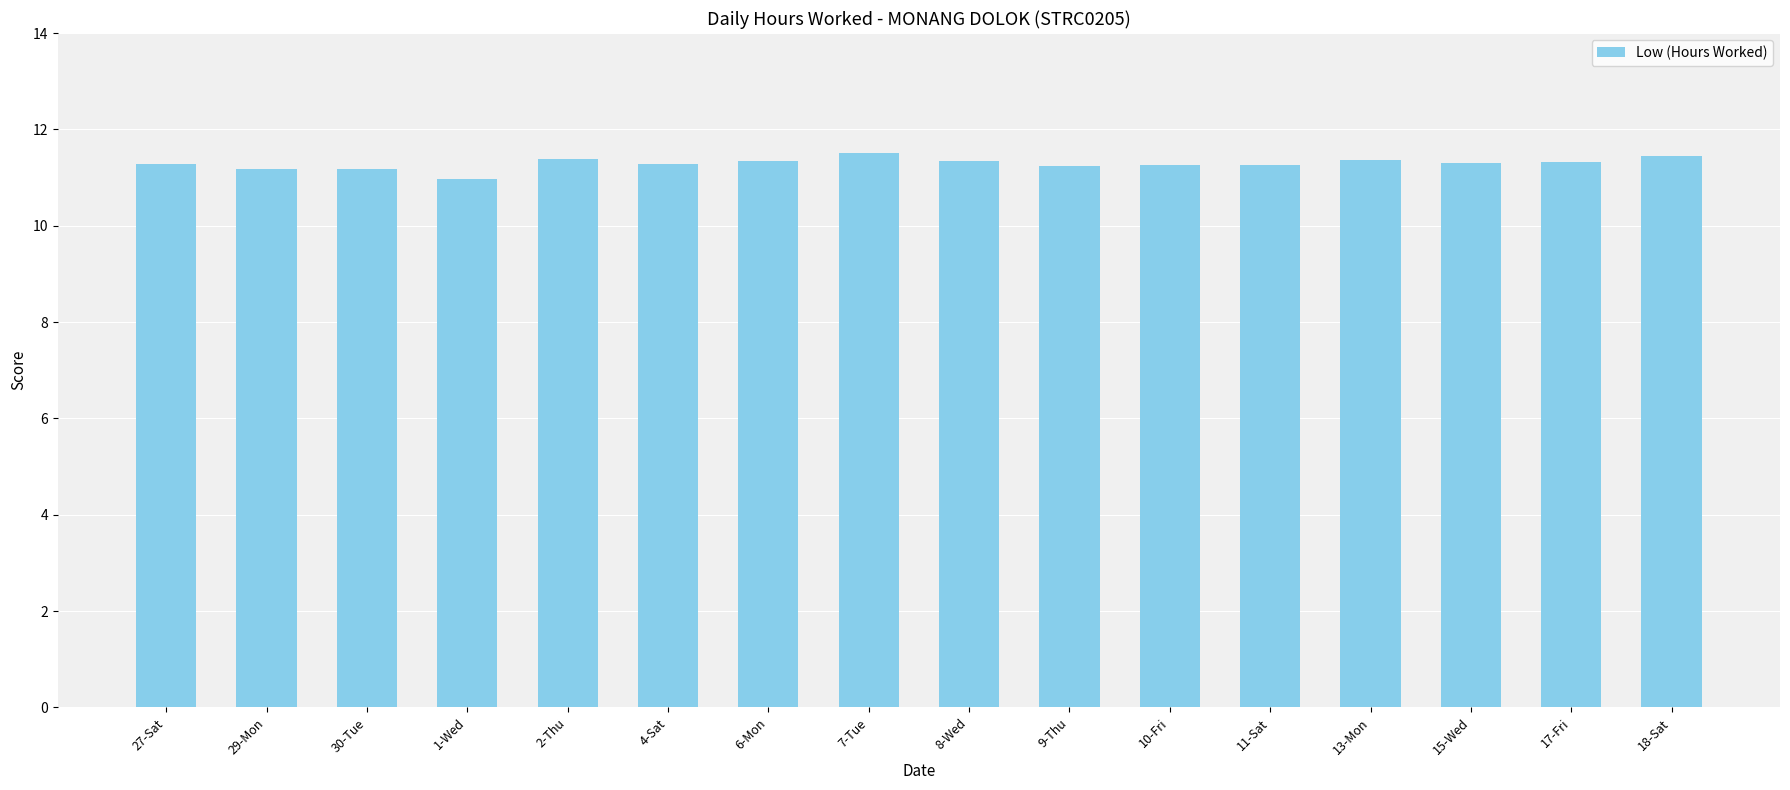

Approximately how many times larger is the value at 10-Fri compared to 2-Thu?

1.0